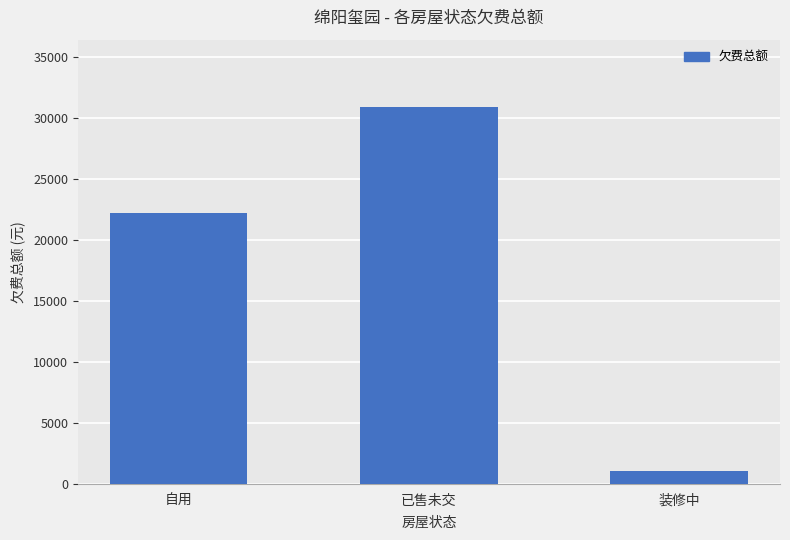

What is the sum of the values at 已售未交 and 装修中?

31898.5